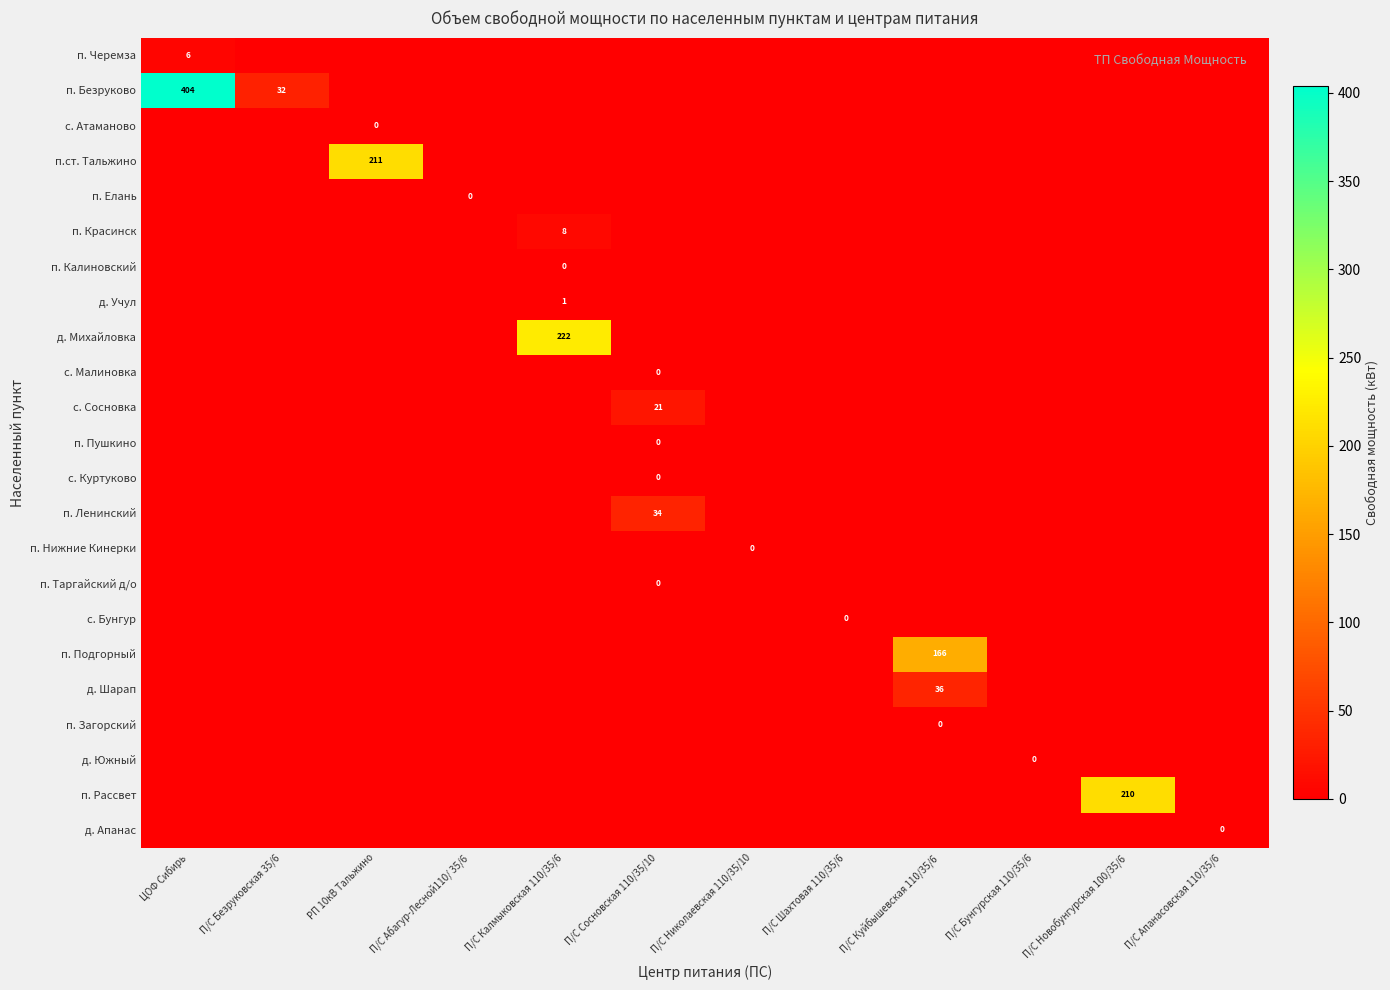

At П/С Новобунгурская 100/35/6, list the series in order from largest to smallest.

п. Рассвет, п. Черемза, п. Безруково, с. Атаманово, п.ст. Тальжино, п. Елань, п. Красинск, п. Калиновский, д. Учул, д. Михайловка, с. Малиновка, с. Сосновка, п. Пушкино, с. Куртуково, п. Ленинский, п. Нижние Кинерки, п. Таргайский д/о, с. Бунгур, п. Подгорный, д. Шарап, п. Загорский, д. Южный, д. Апанас